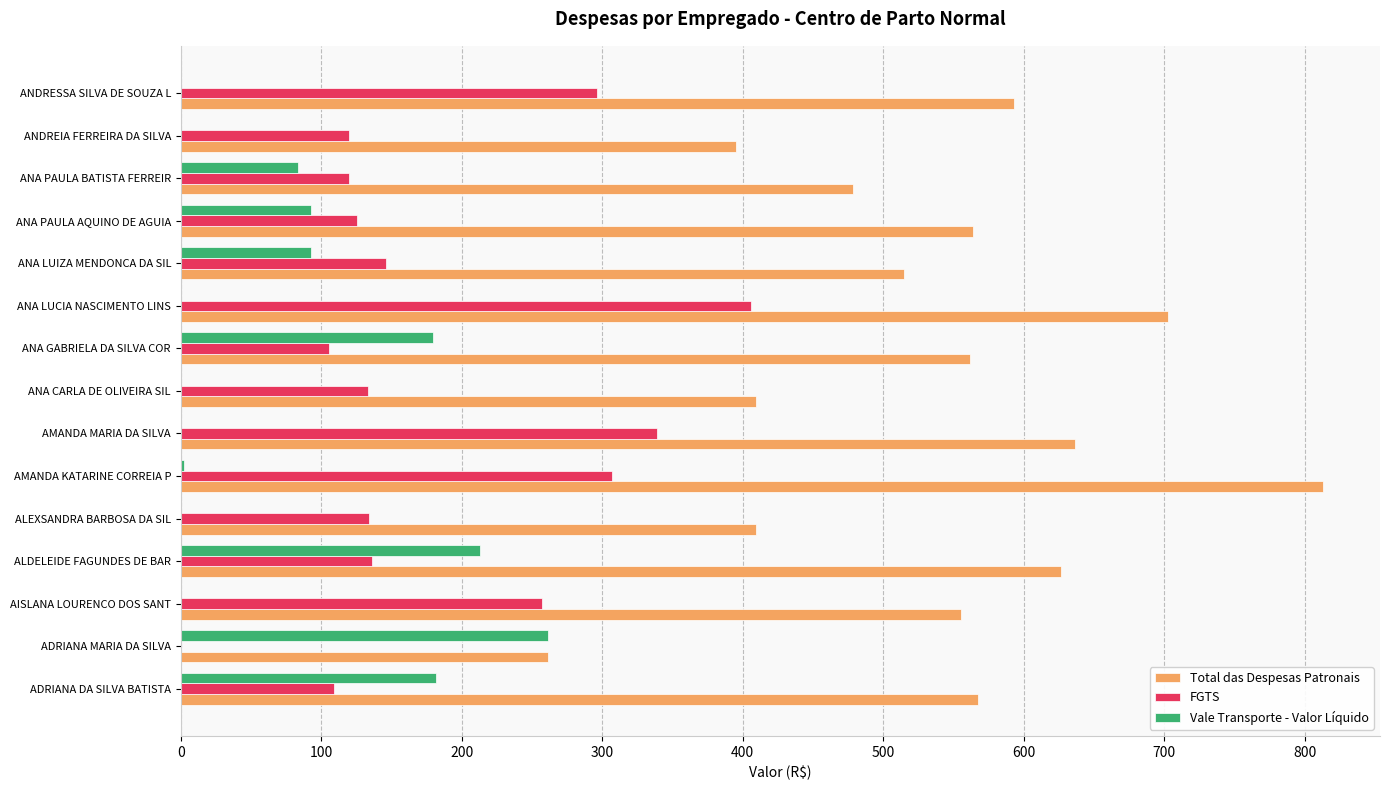

What is the sum of all Total das Despesas Patronais values?

8087.9